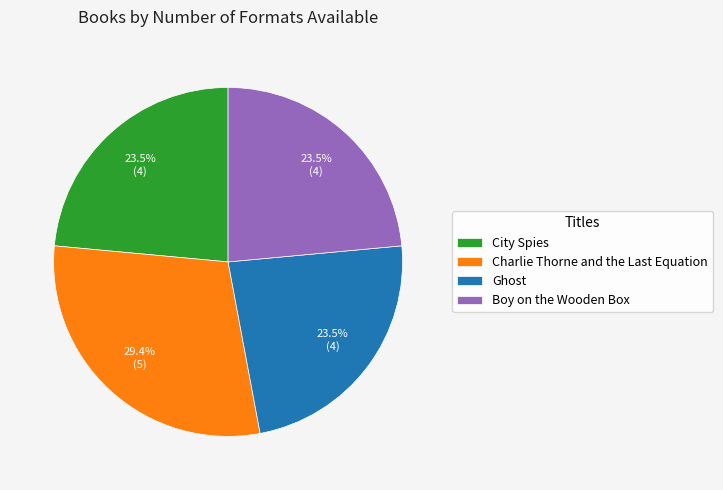

The City Spies slice represents 37% of the pie. True or false?

False